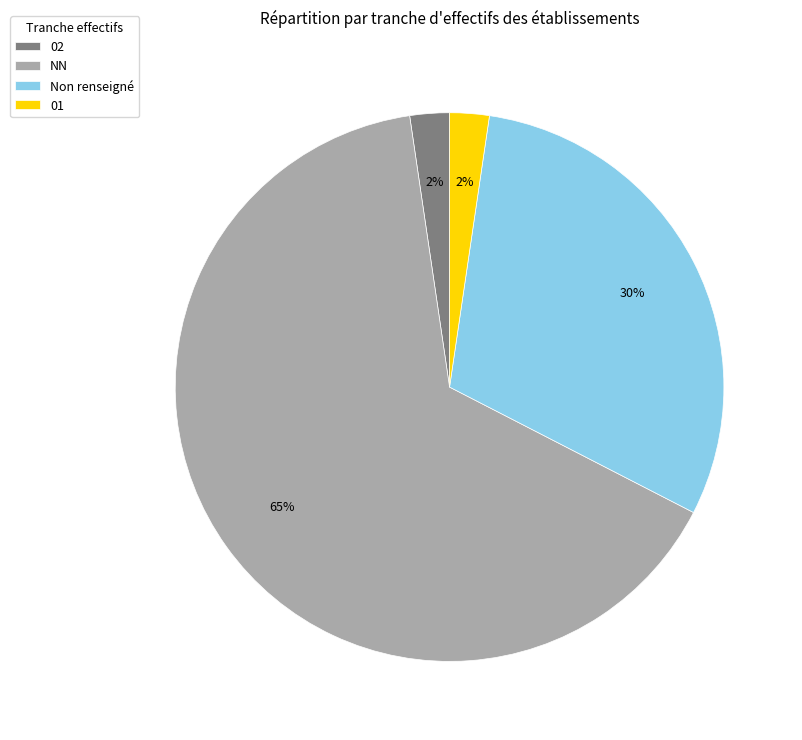

What is the ratio of the value at 02 to the value at 01?

1.0